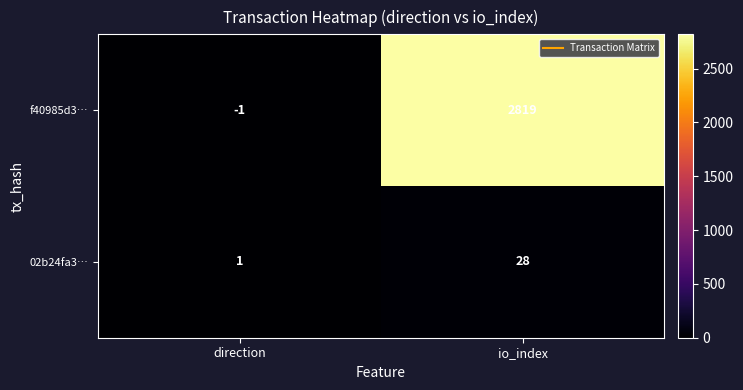

Which category has the lowest value across all series?

direction